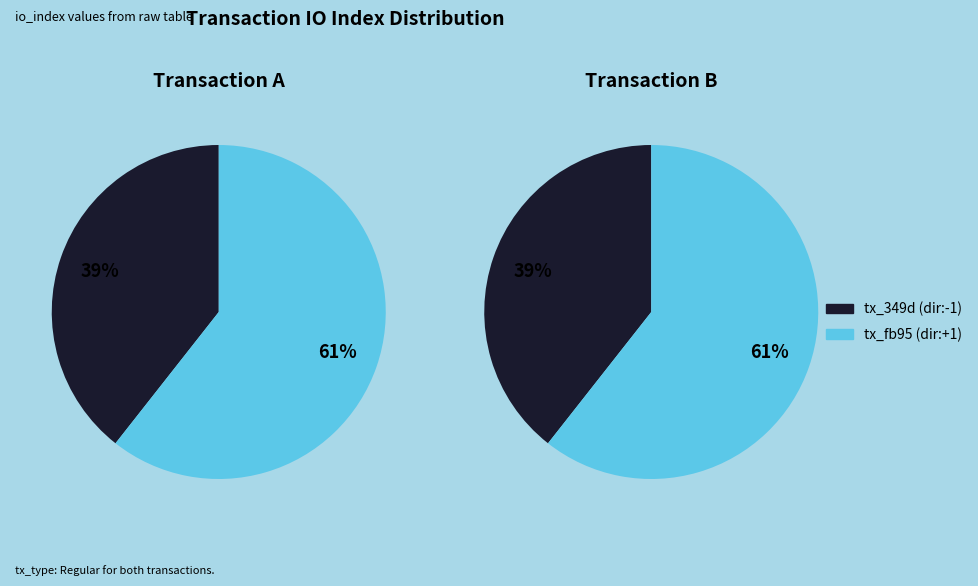

What is the difference between the highest and lowest values at direction?

2